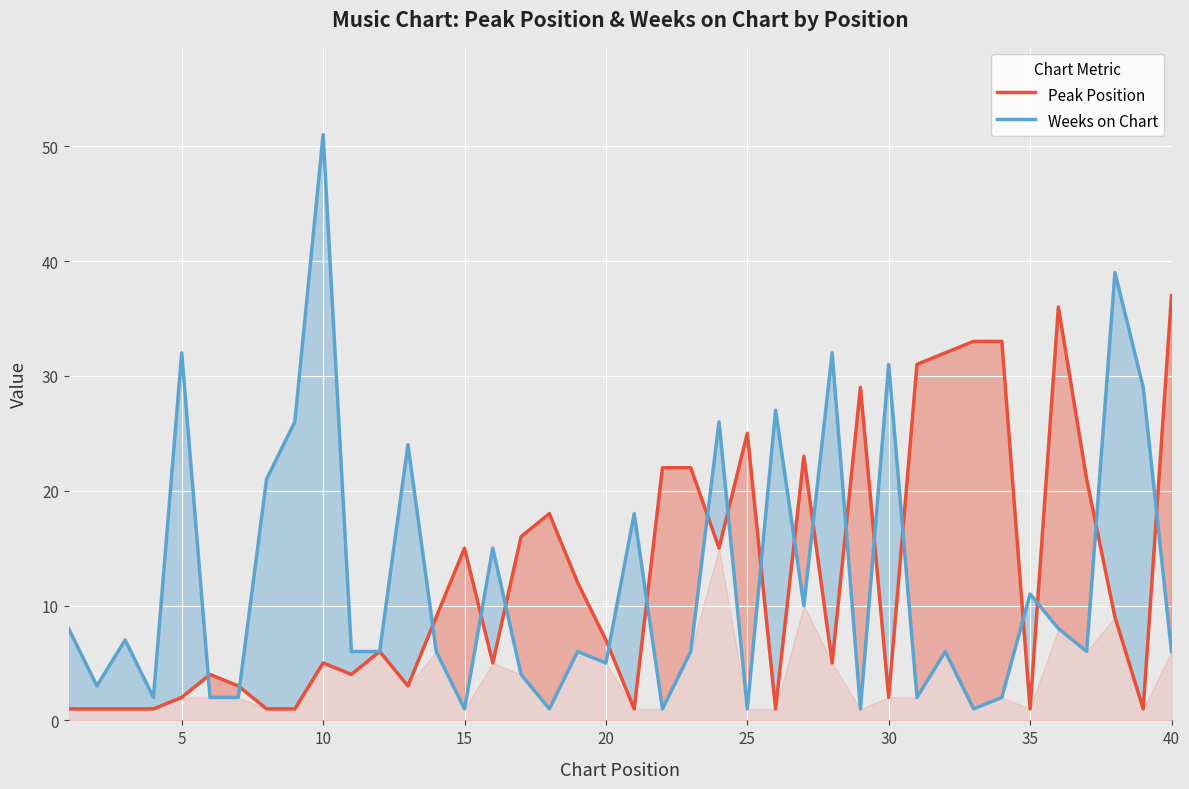

What is the lowest value of the Peak Position series?

1